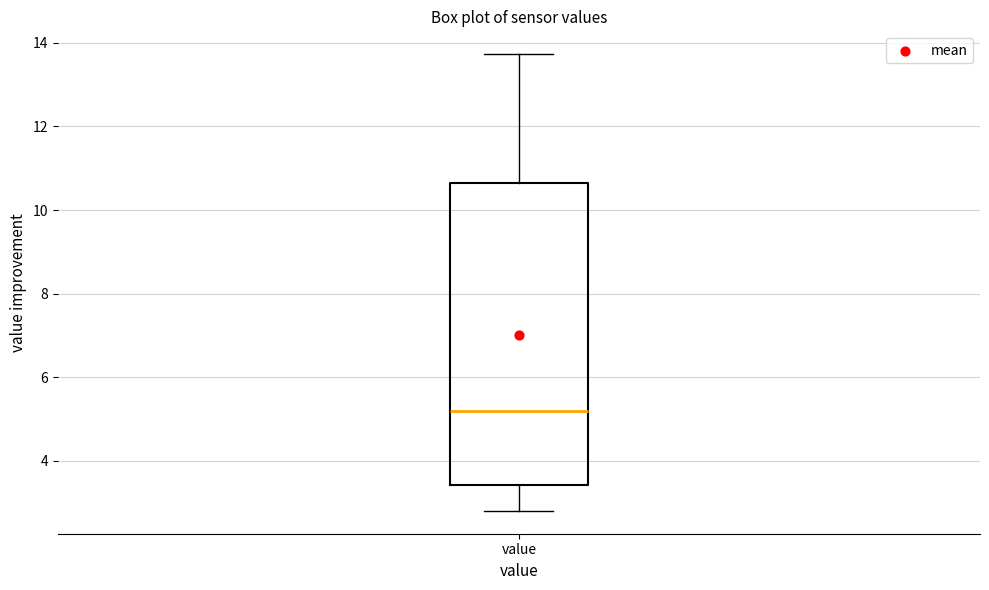

Where does the lower whisker of the box for value end on the y-axis? The values are not printed on the chart, so give them approximately, as read against the axis.

2.8